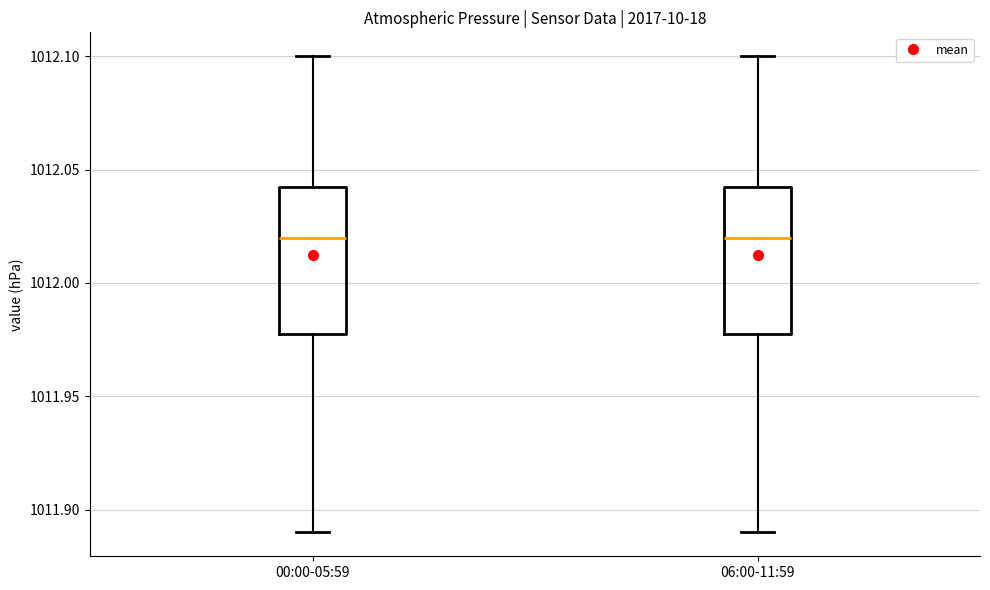

Reading left to right, transcribe this box plot: for each box, give where its median line is, the range the box spans, and where its two whiskers end, as read against the y-axis. The values are not printed on the chart, so give them approximately, as read against the axis.

00:00-05:59: median 1012.020, box 1011.980 to 1012.045, whiskers 1011.890 to 1012.100
06:00-11:59: median 1012.020, box 1011.980 to 1012.045, whiskers 1011.890 to 1012.100